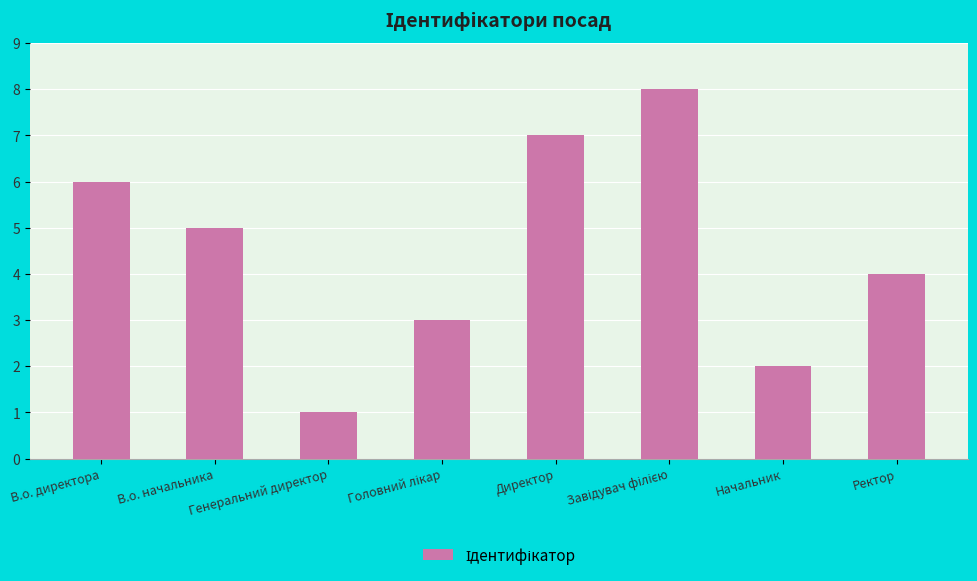

The chart shows a value of 3 at В.о. директора. True or false?

False